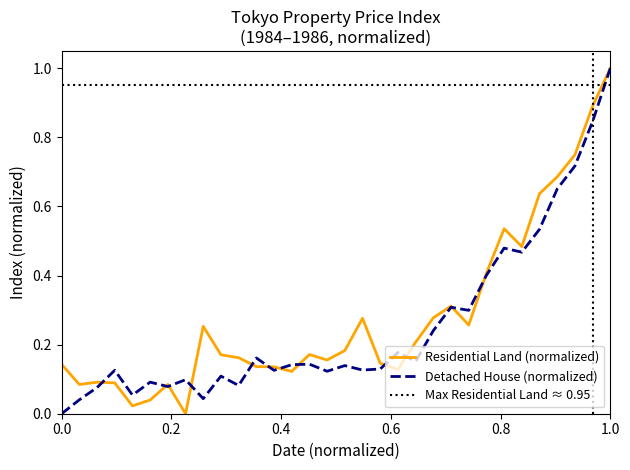

Is it true that Detached House (normalized) equals 1.0 at 1.0?

True